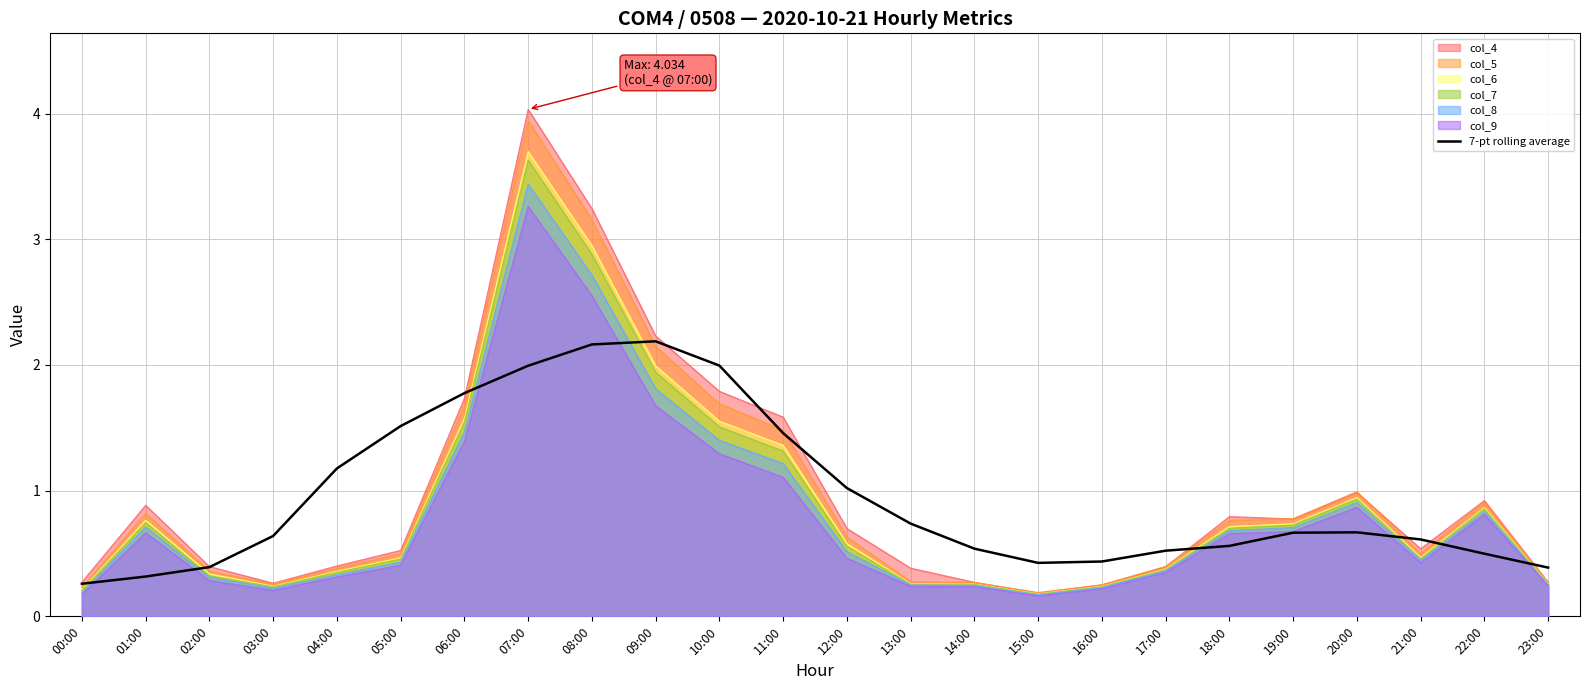

The value at 22:00 is 0.2. True or false?

False